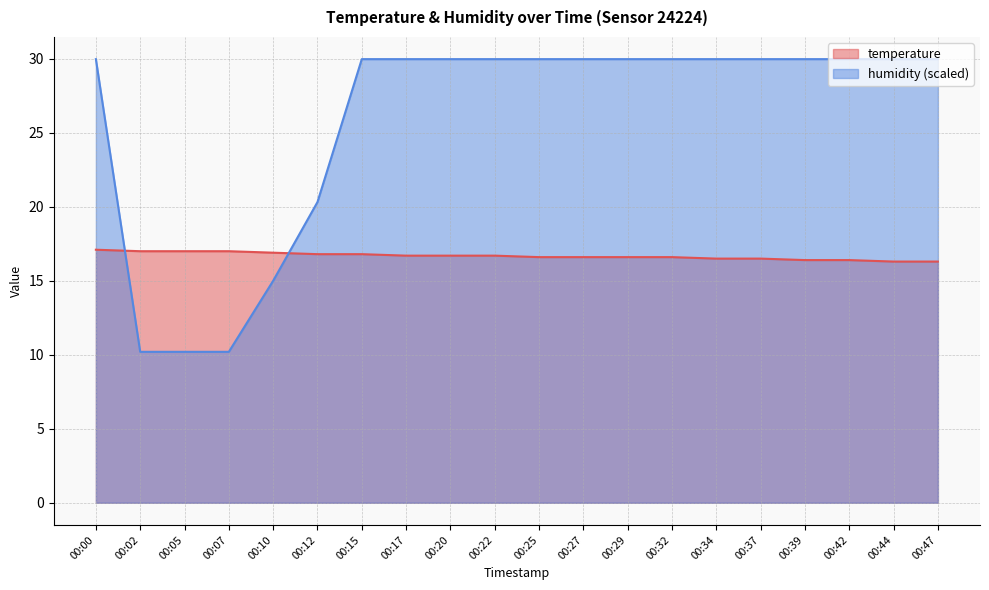

True or false: humidity has more than 1 interior local peaks.

False